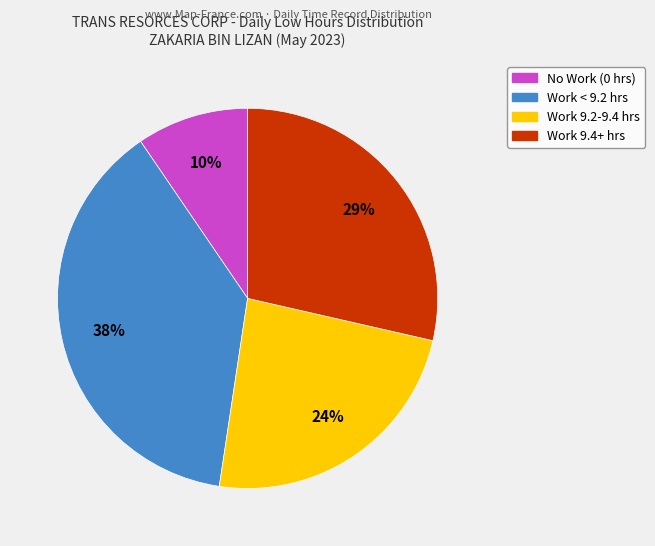

To the nearest percent, what is the average slice percentage?

25%